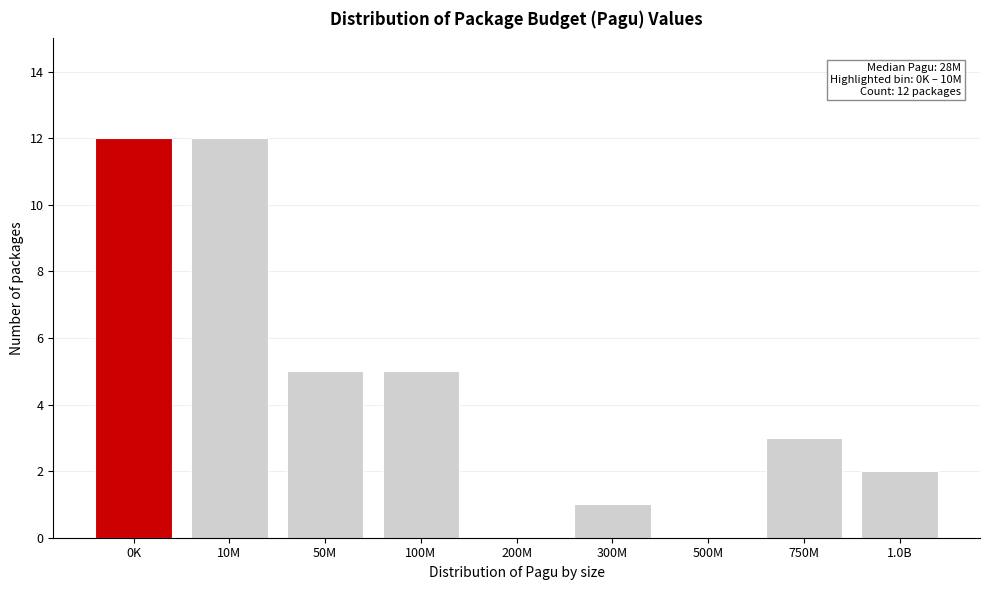

Reading left to right, what are all the values shown in this chart?

0K=12	10M=12	50M=5	100M=5	200M=0	300M=1	500M=0	750M=3	1.0B=2